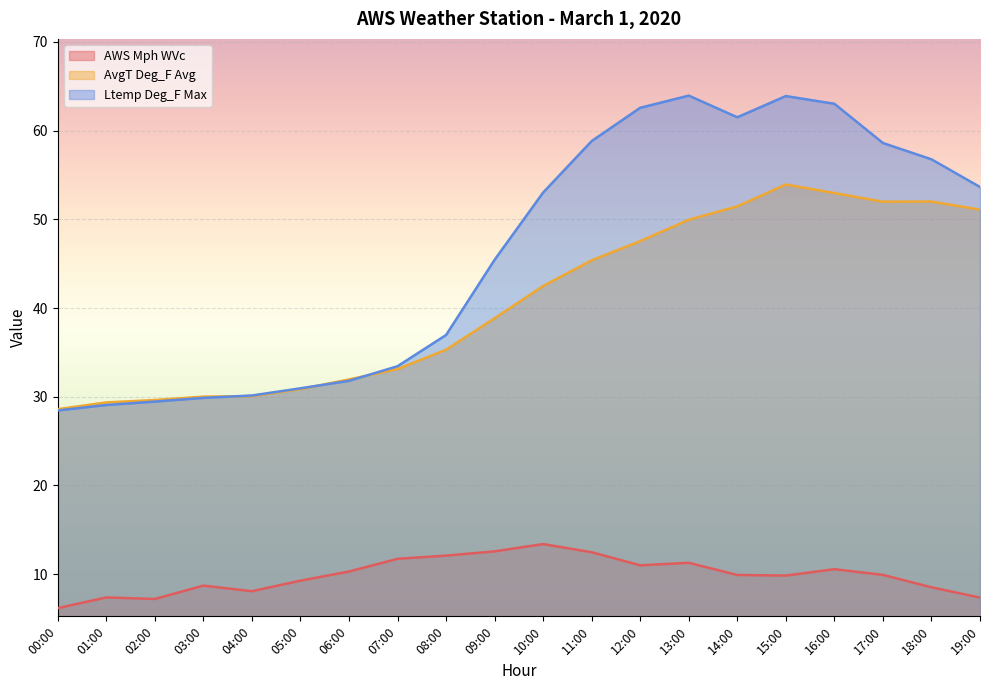

How many interior local valleys does the AWS Mph WVc series have?

4